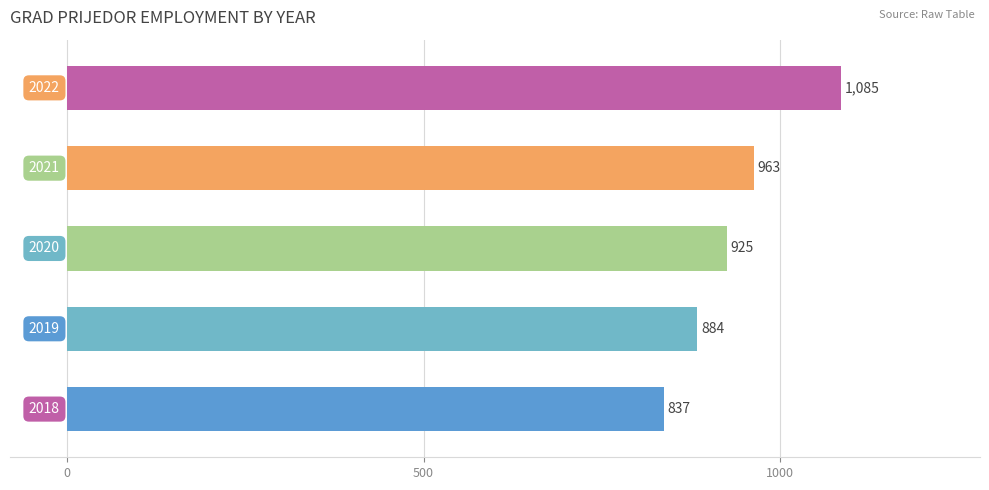

What is the difference between the maximum and minimum values?

248